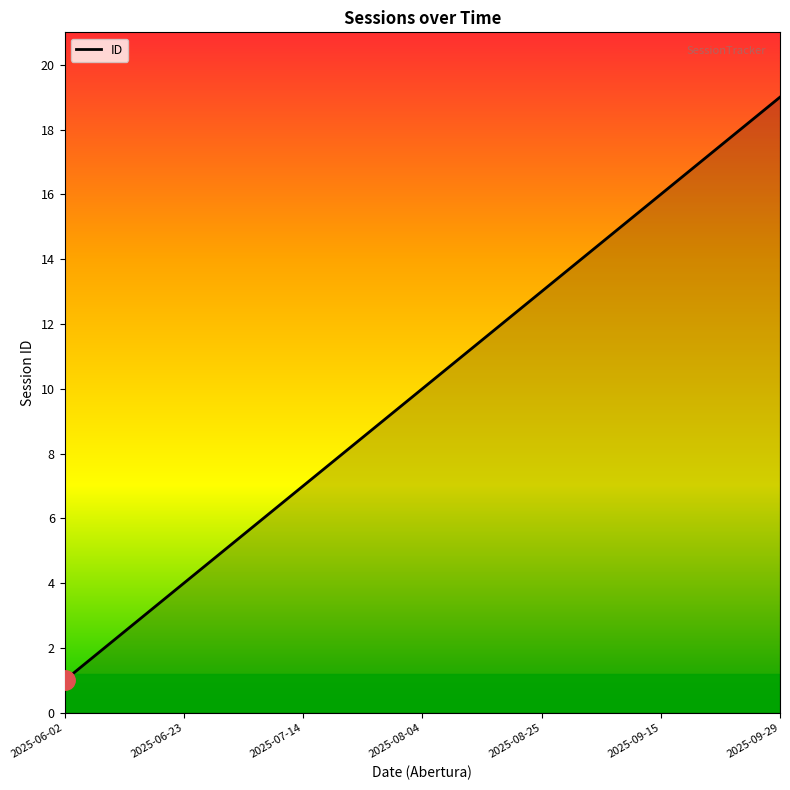

How many categories are shown in the chart?

19